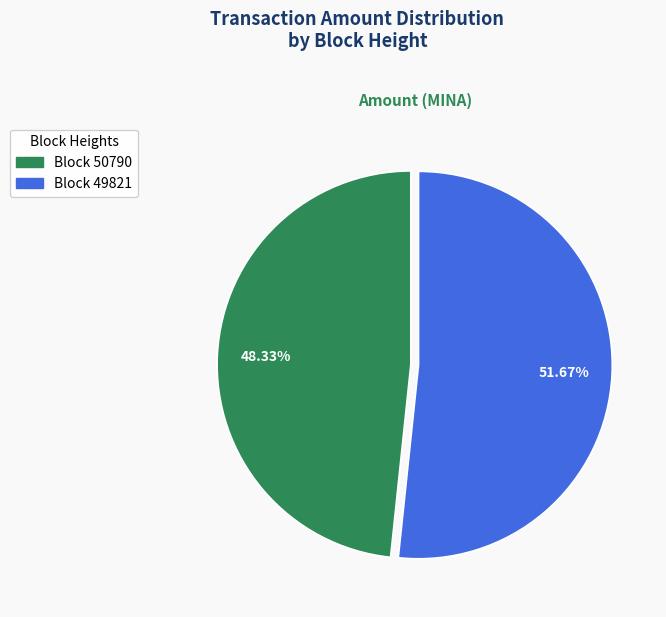

Count the number of slices in the pie.

2